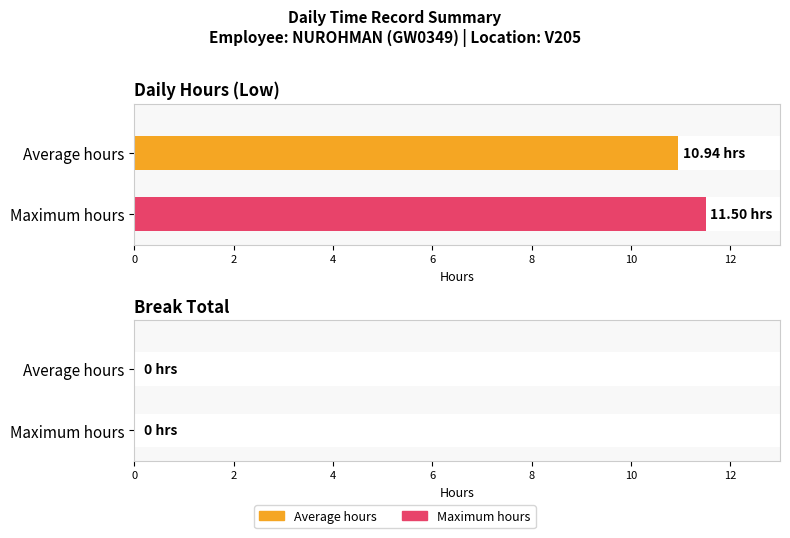

The Low series shows -4.8 at 31-Fri. True or false?

False